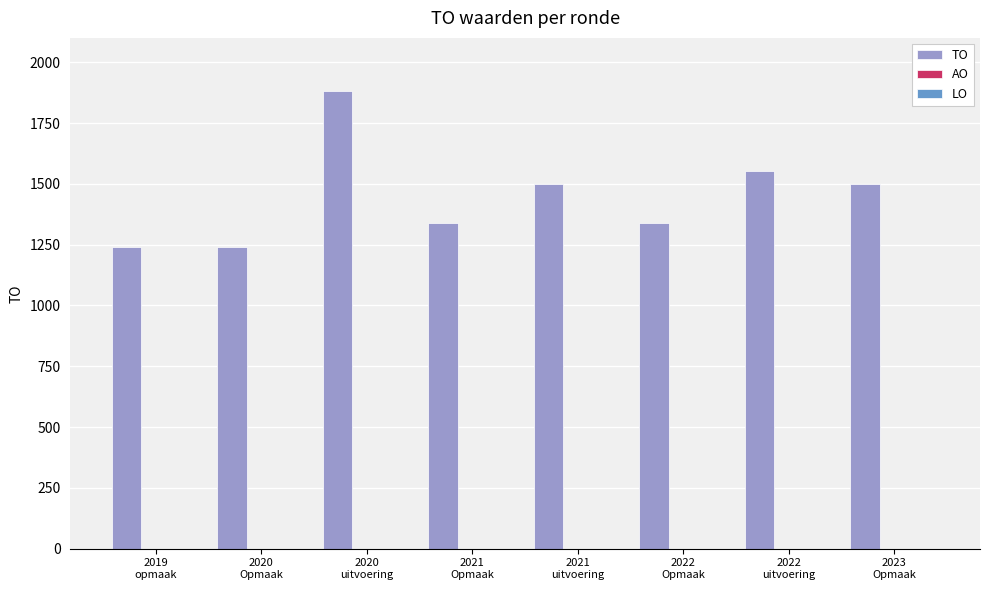

How many values are below 1498?

4